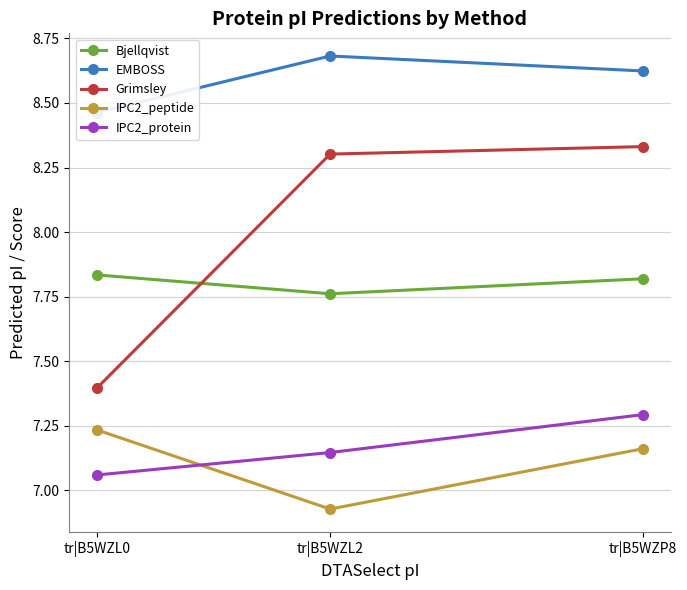

Is it true that EMBOSS equals 12.0 at tr|B5WZL2?

False